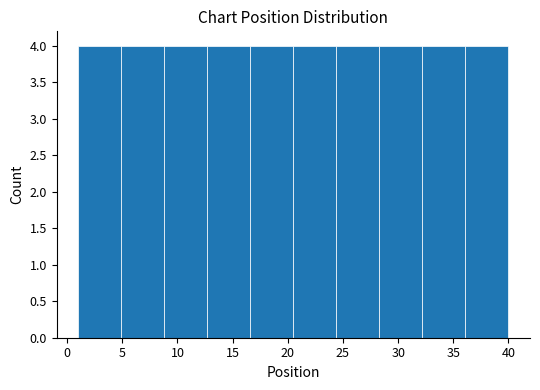

What is the height of the bar covering 24.4 to 28.3 on the x-axis? Neither the bar edges nor the heights are printed on the chart, so give them approximately, as read against the axes.

4